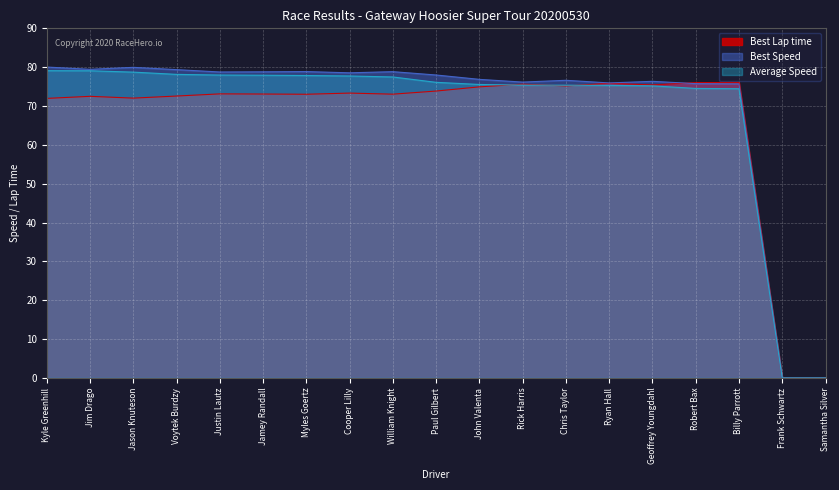

Which label corresponds to the smallest value in the chart?

Frank Schwartz